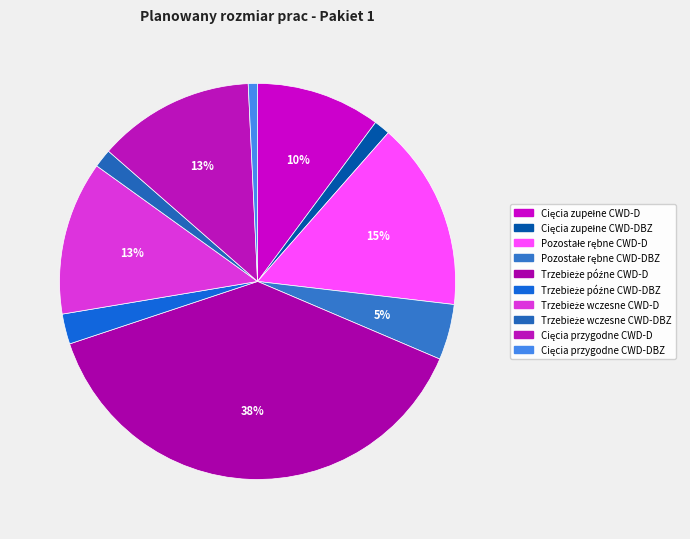

To the nearest percent, what is the difference between the largest and smallest slice percentages?

38%